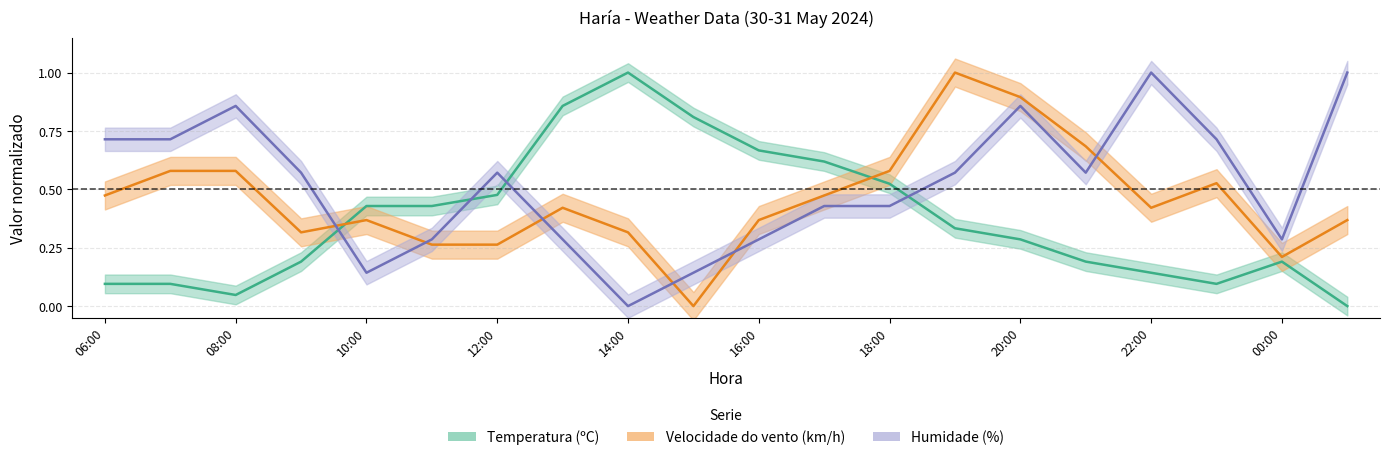

How many data points in Humidade (%) are above 0?

19